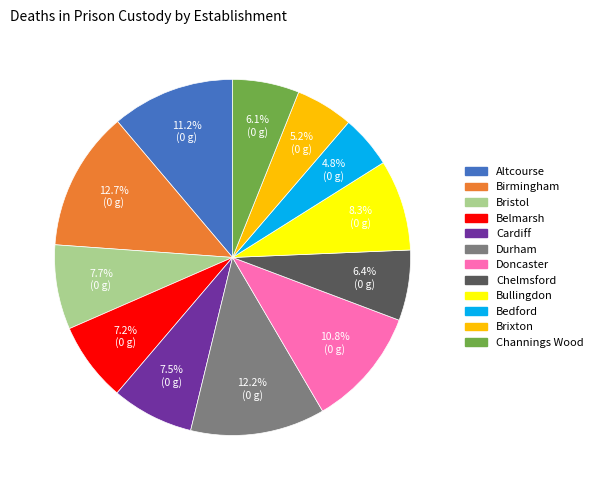

To the nearest percent, what is the difference between the largest and smallest slice percentages?

8%